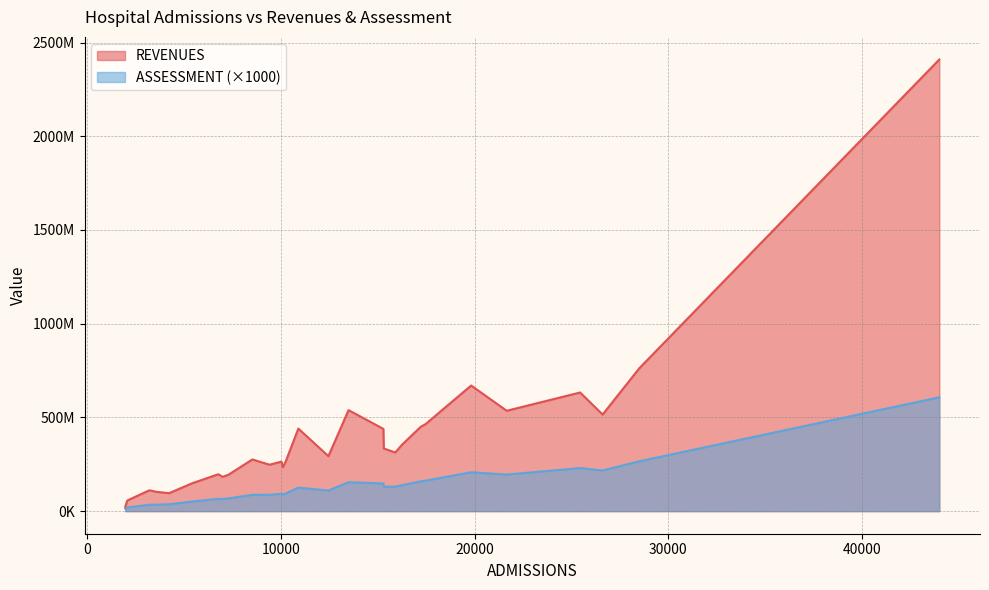

What is the difference between the ASSESSMENT values at 26605 and 3571?

182409.4